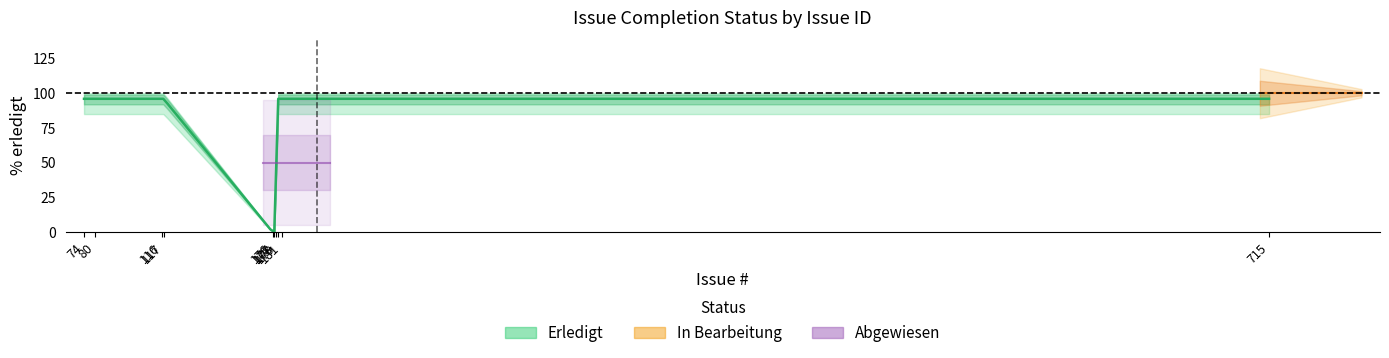

True or false: the data has more than 1 interior local peaks.

False